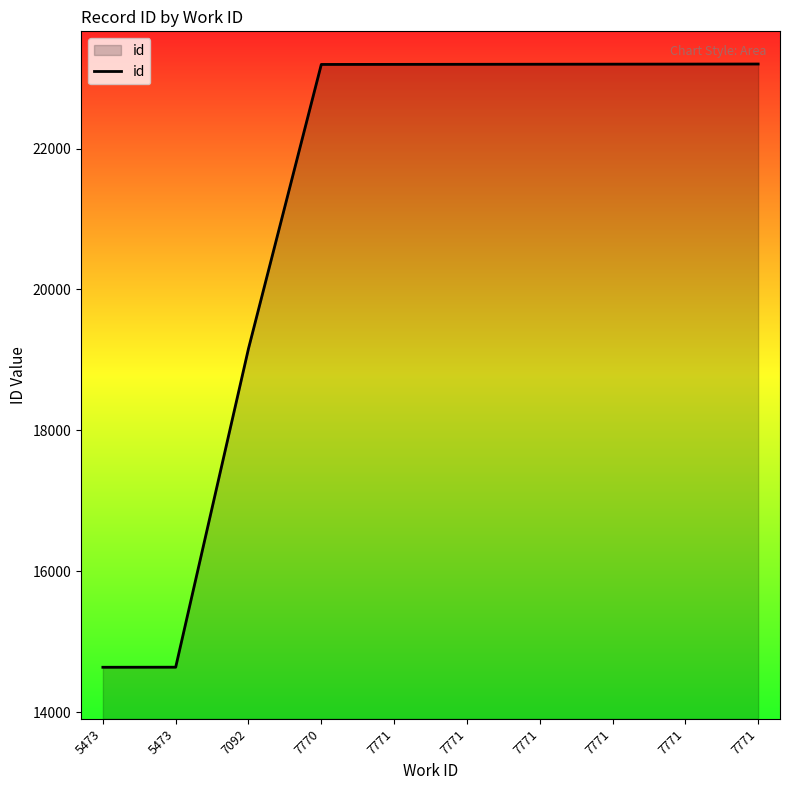

Rank the categories by value from highest to lowest.

7771, 7771, 7771, 7771, 7771, 7771, 7770, 7092, 5473, 5473